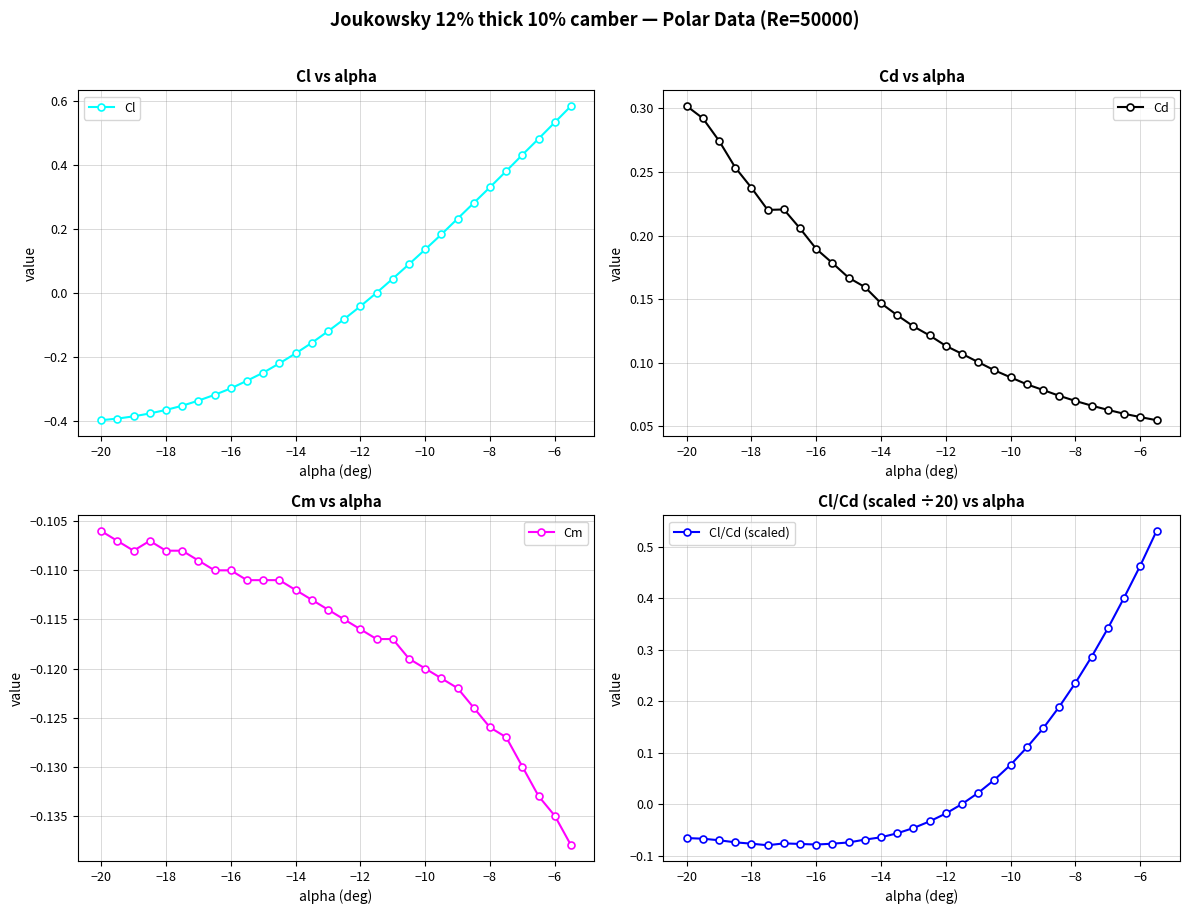

How many distinct data groups are displayed?

4